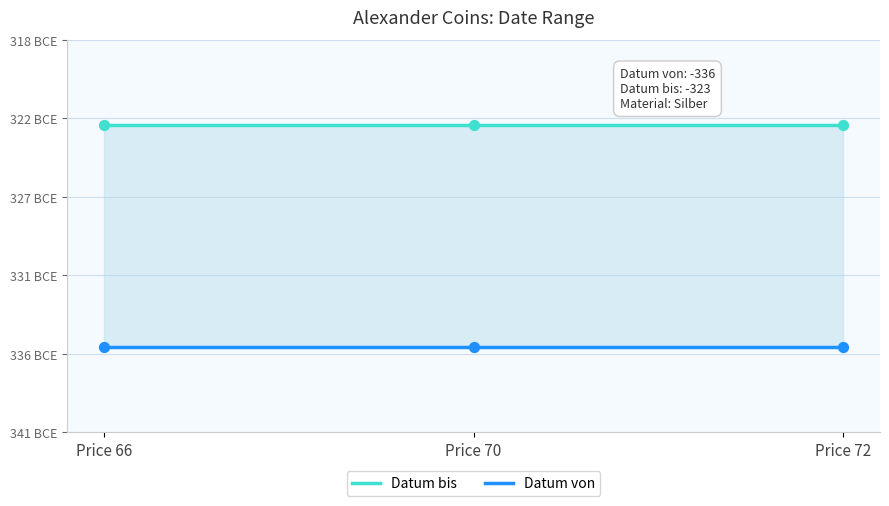

Which series has the widest spread of Y values?

Datum bis